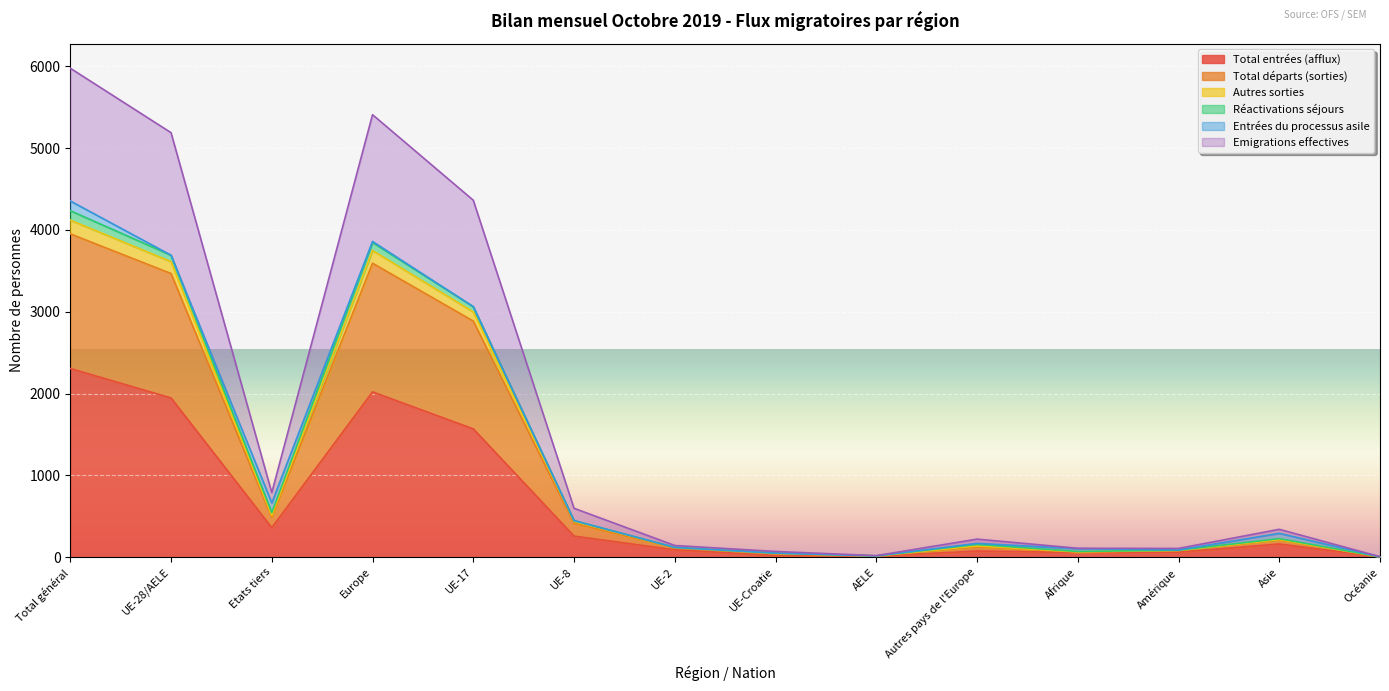

Which category has the highest value in the Total entrées (afflux) series?

Total général